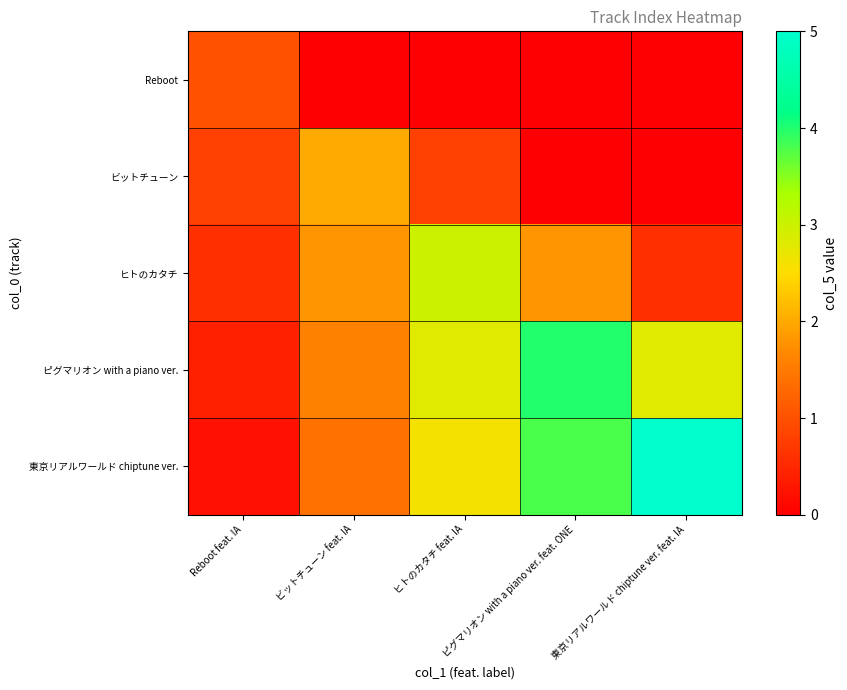

How many series are shown in this chart?

5